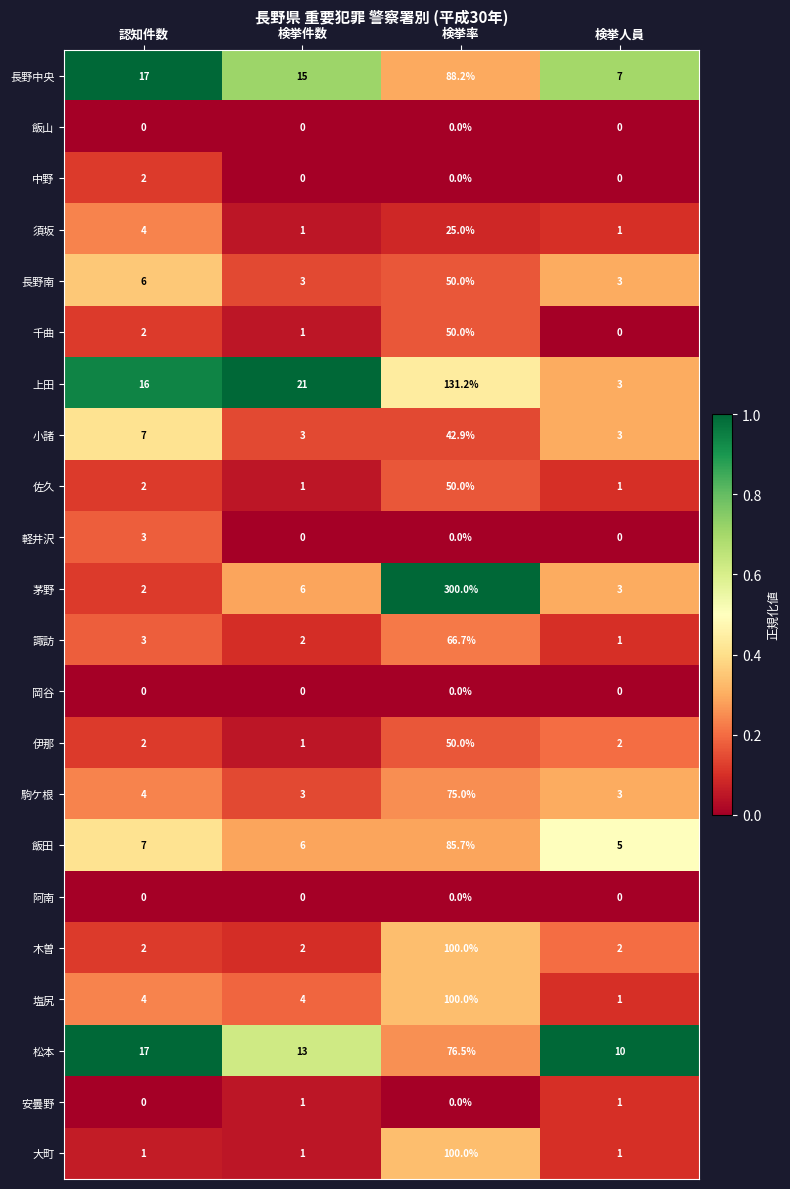

What is the lowest value of the 茅野 series?

2.0